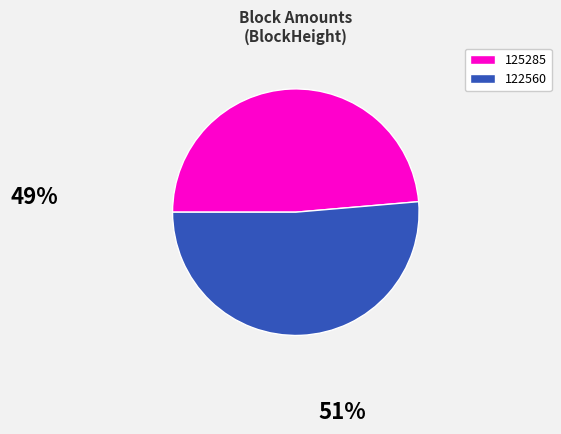

Is it true that 122560 is 51% of the pie?

True